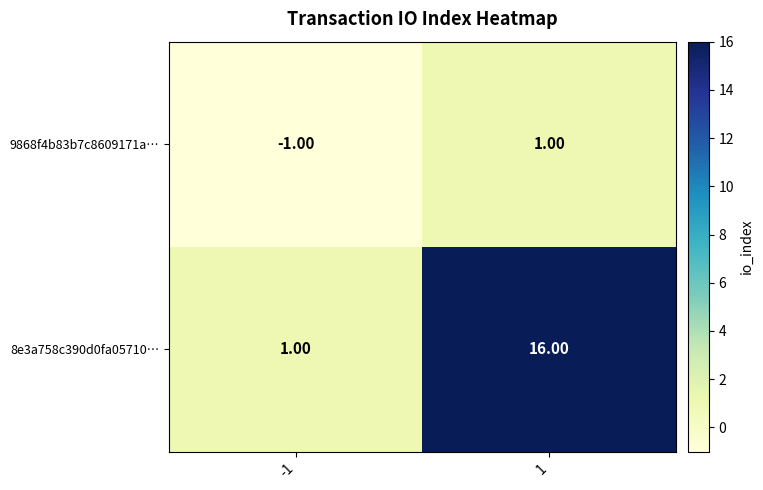

List the series in order of their overall mean, lowest first.

9868f4b83b7c8609171a…, 8e3a758c390d0fa05710…